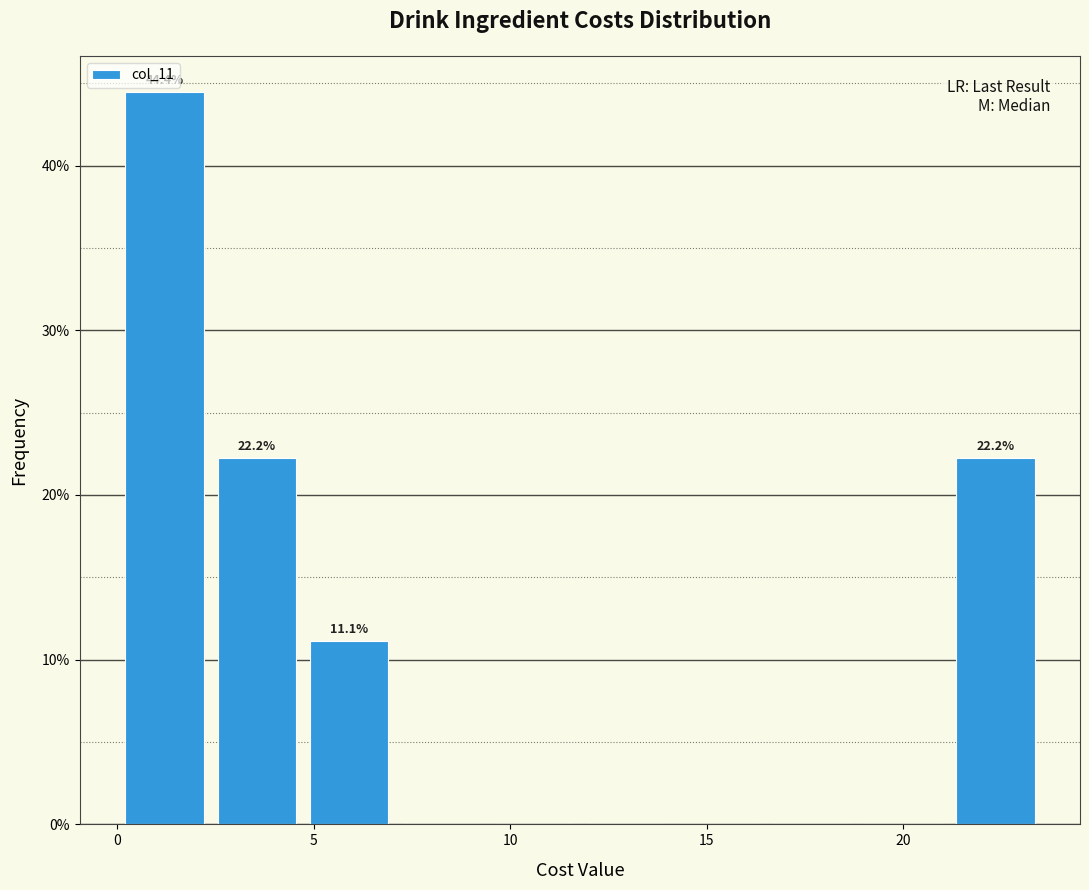

Which range on the x-axis has the tallest bar?

0.0 to 2.5